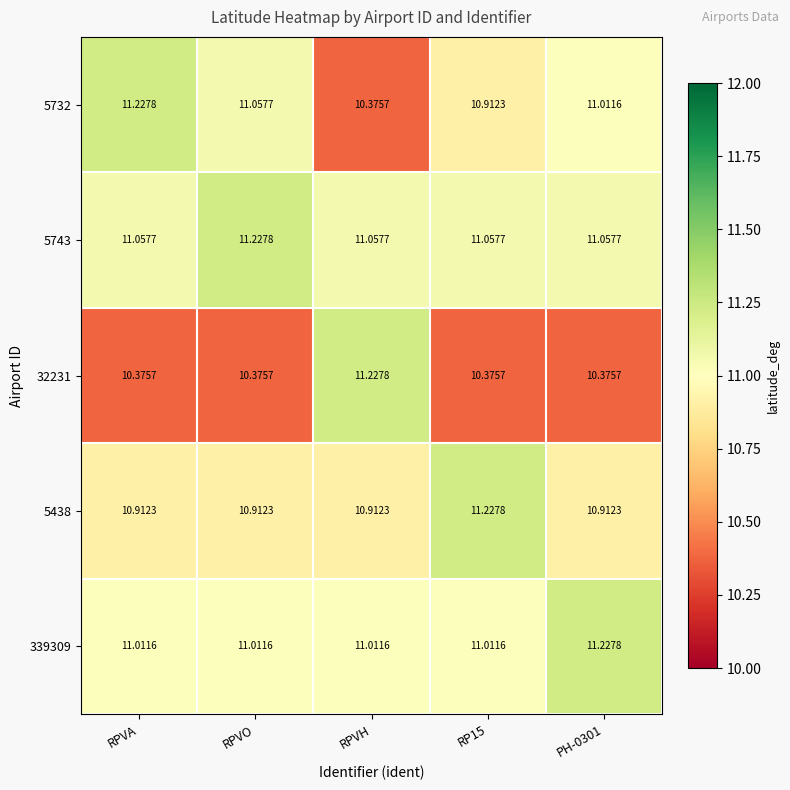

Where does the 5732 series first go above 11?

RPVA